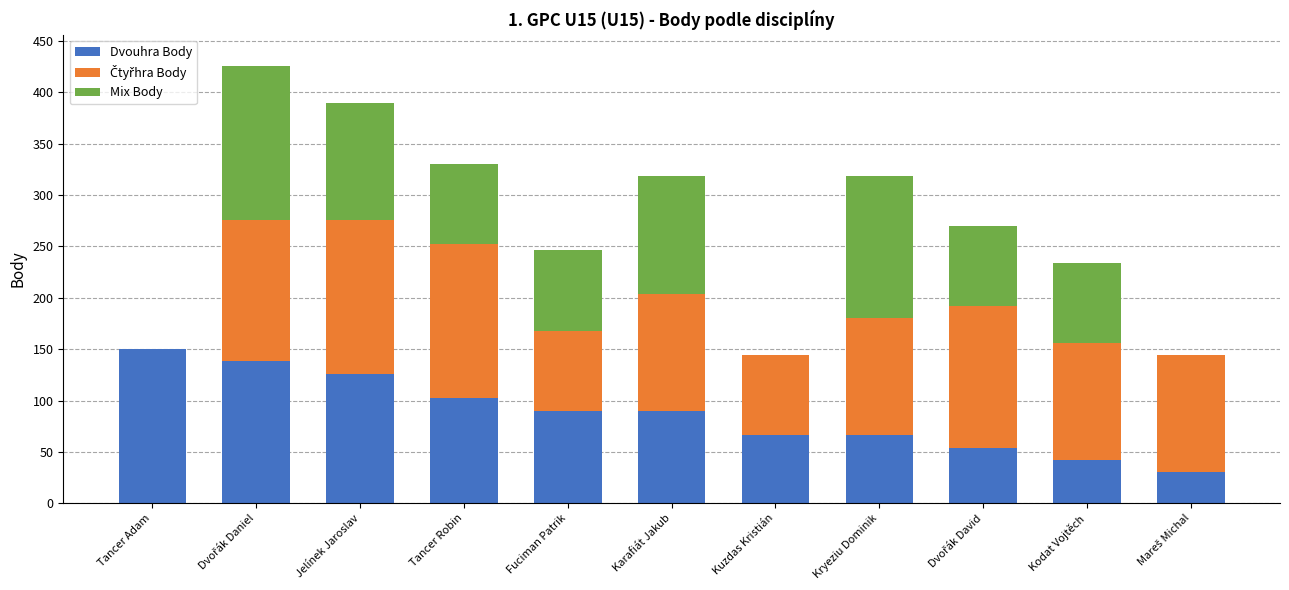

What is the highest value of the Dvouhra Body series?

150